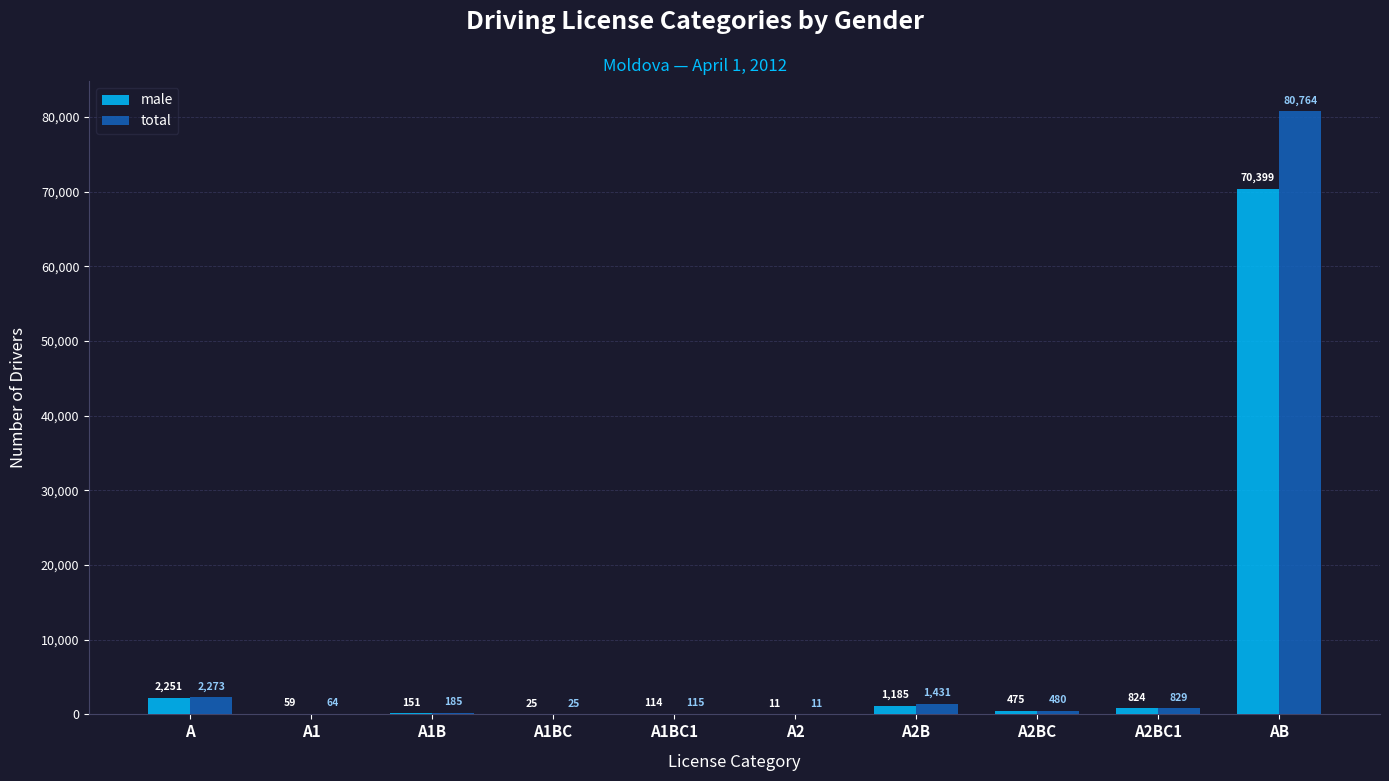

How many data points does each series have?

10